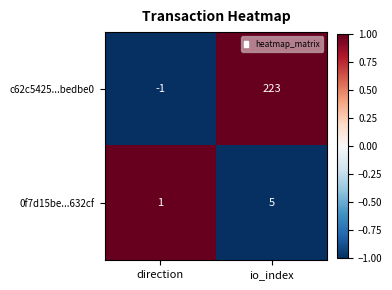

Is the value of 0f7d15be...632cf at direction greater than the value of c62c5425...bedbe0 at io_index?

No